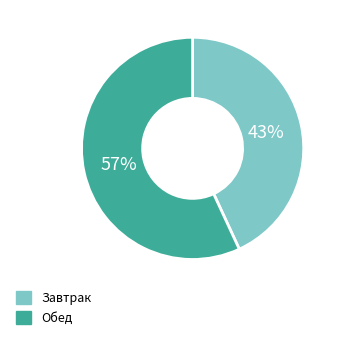

To the nearest percent, what is the difference between the largest and smallest slice percentages?

14%